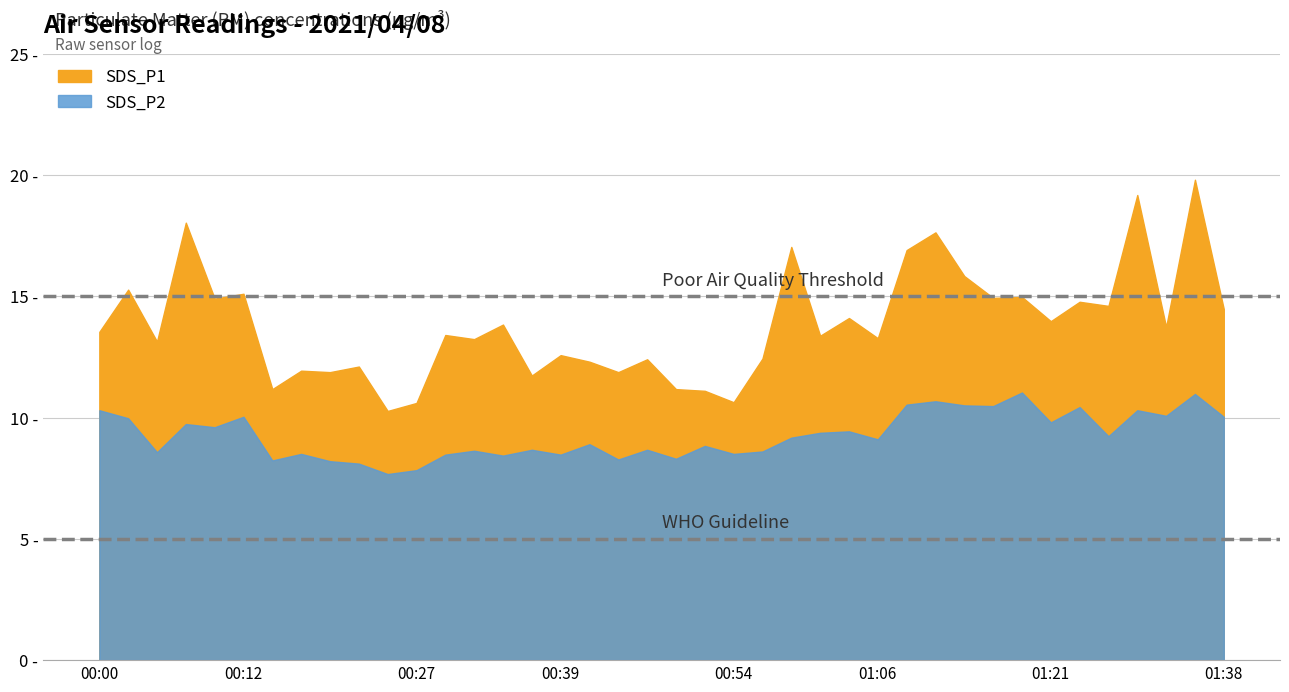

How many lines are shown in the chart?

2